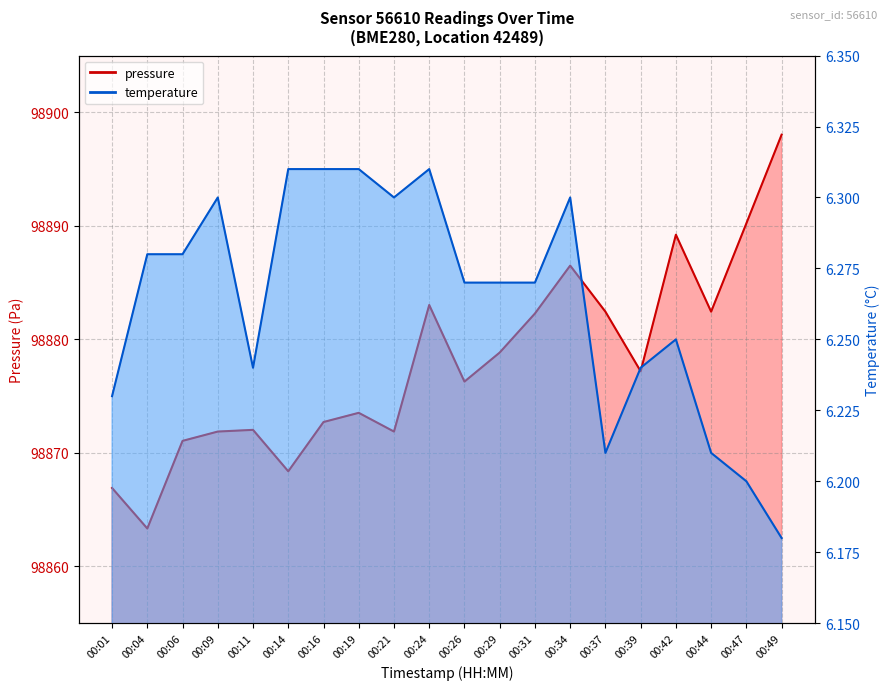

Count the temperature values in the range 6 to 7.

20